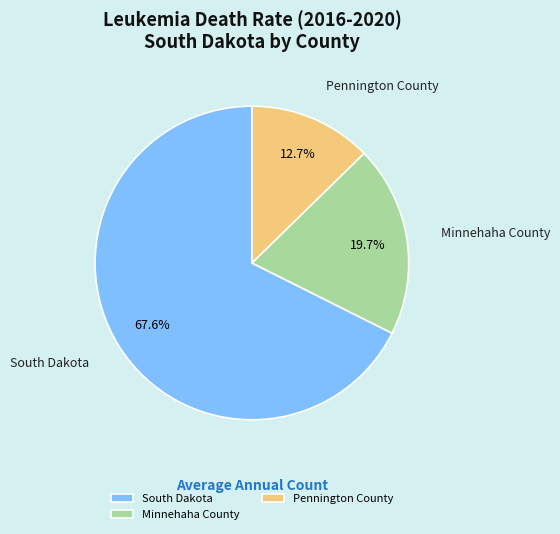

Combined, do Pennington County and South Dakota account for over 50%?

Yes